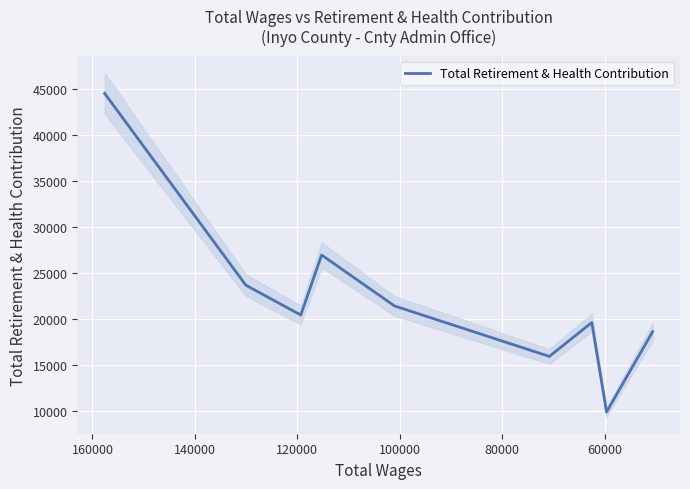

Reading left to right, what are all the values shown in this chart?

44539	23691	20450	26972	21436	15950	19632	9908	18636